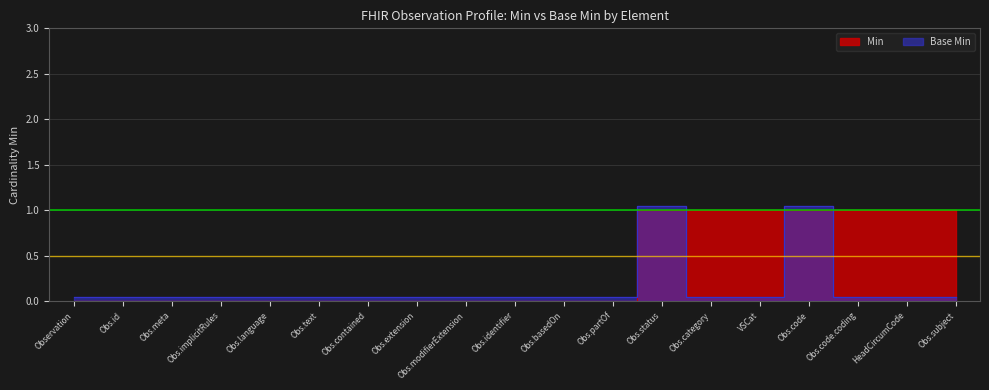

At which category does Base Min reach its first local peak?

Obs.status